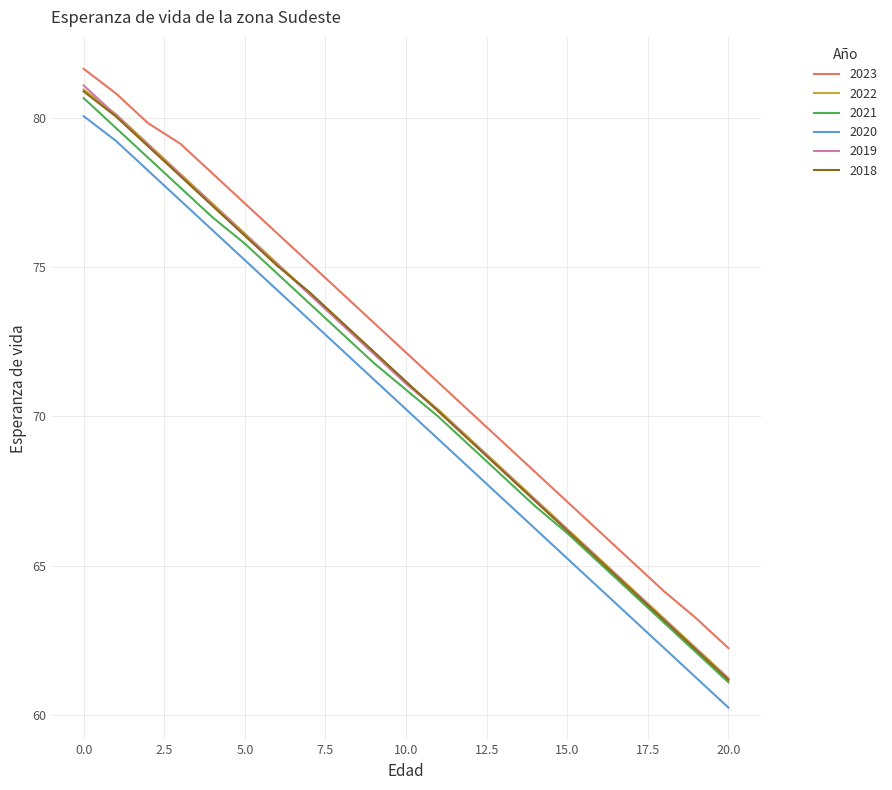

What is the smallest value displayed?

60.2